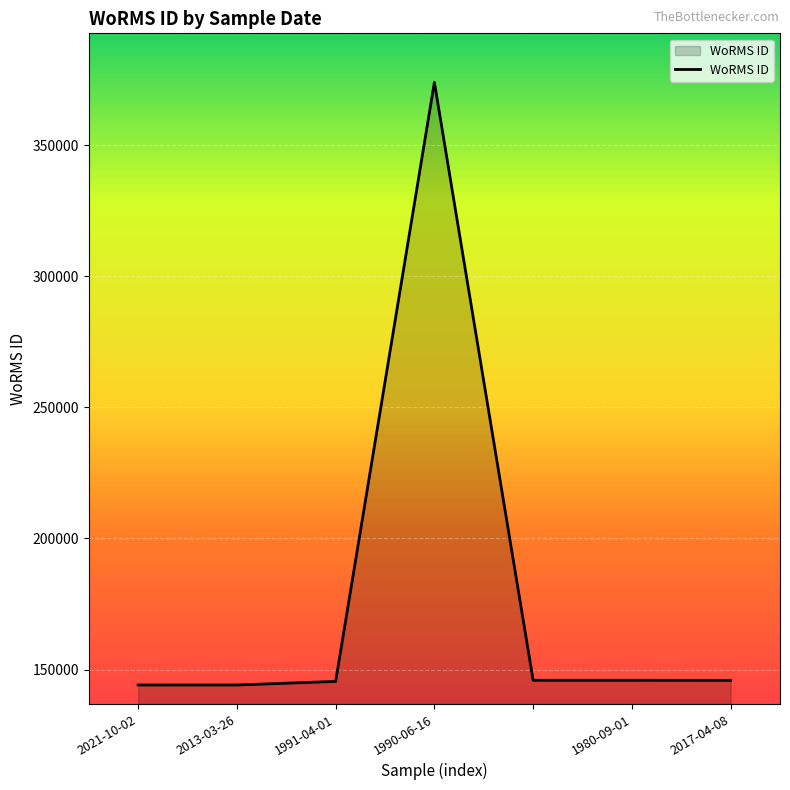

What is the maximum value shown in the chart?

374066